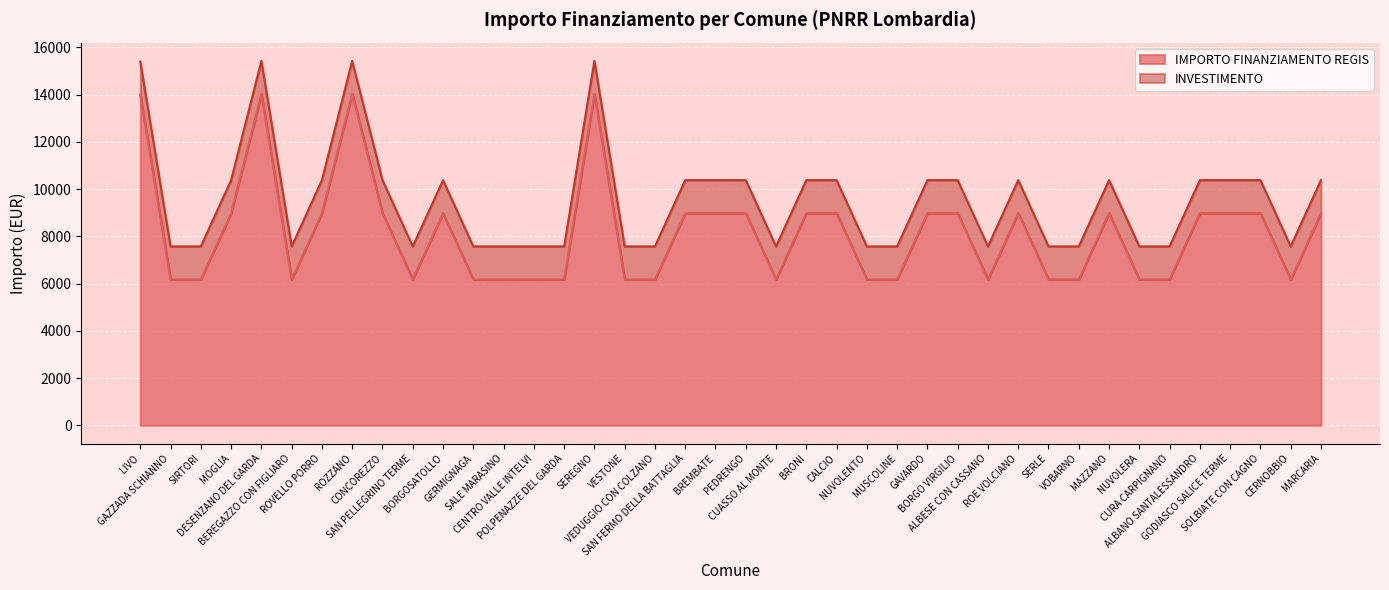

True or false: the data has more than 0 interior local peaks.

True